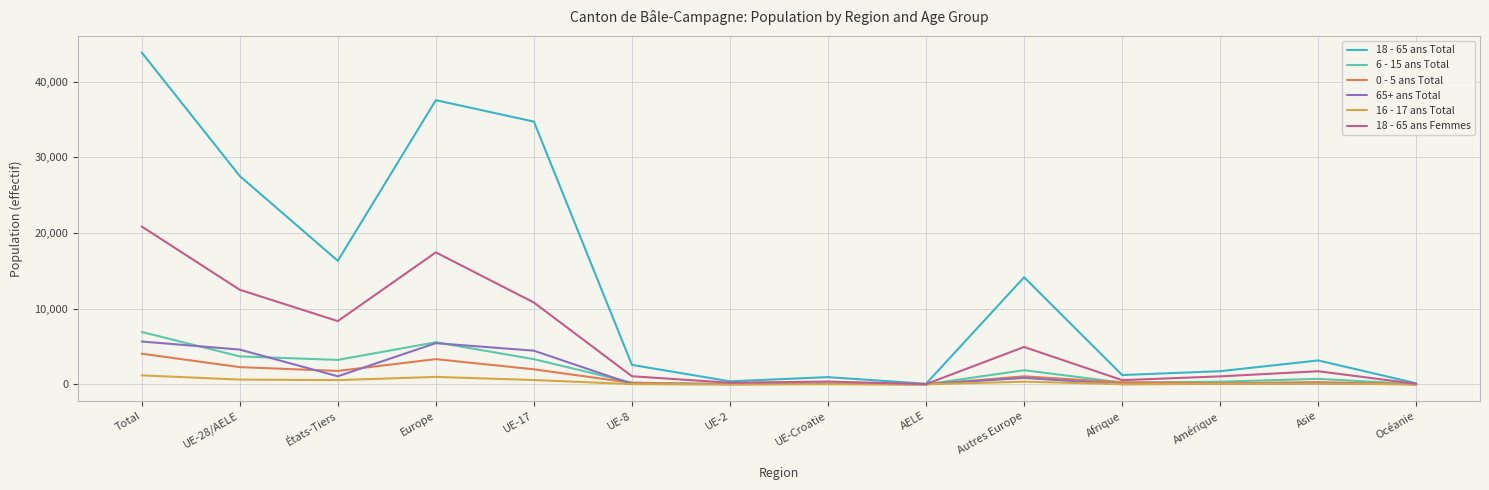

At which category is the sum across all series the highest?

Total